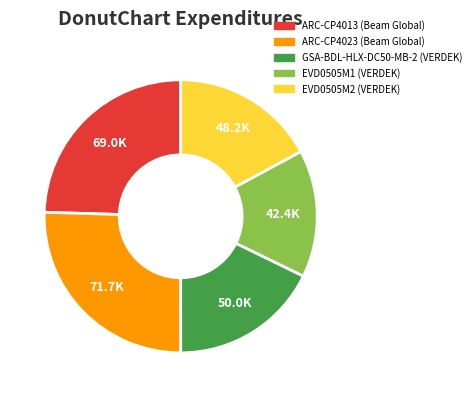

True or false: GSA-BDL-HLX-DC50-MB-2 (VERDEK) accounts for 23% of the total.

False